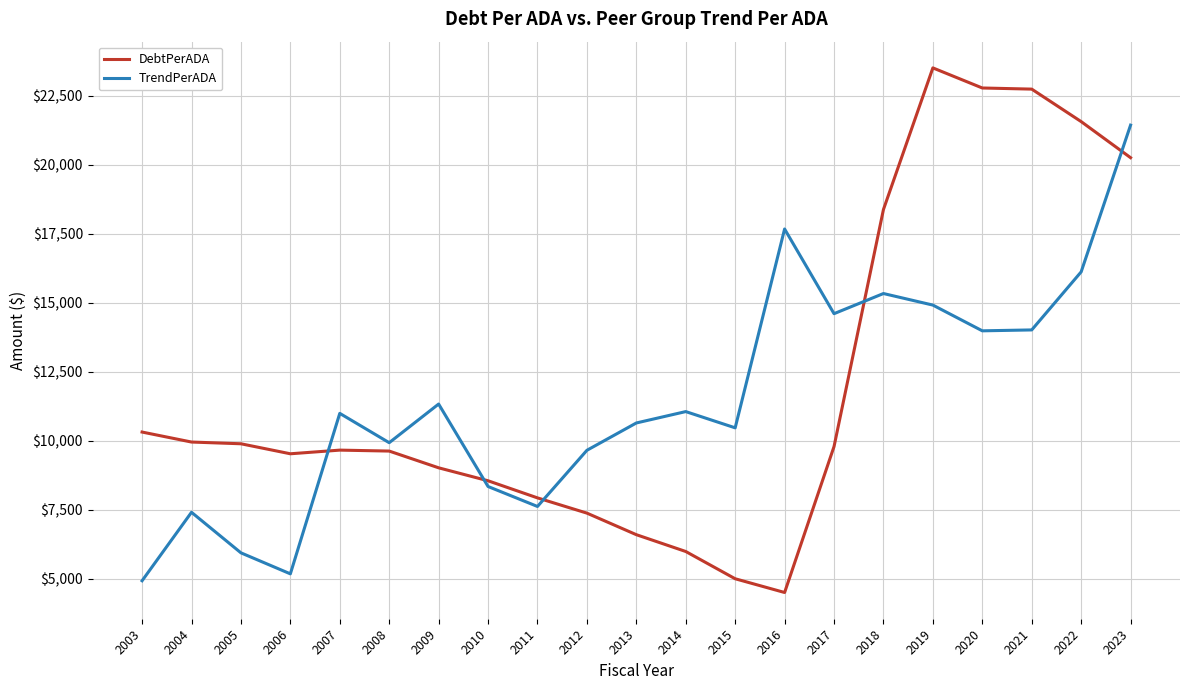

Which series changed the most between 2003 and 2016?

TrendPerADA